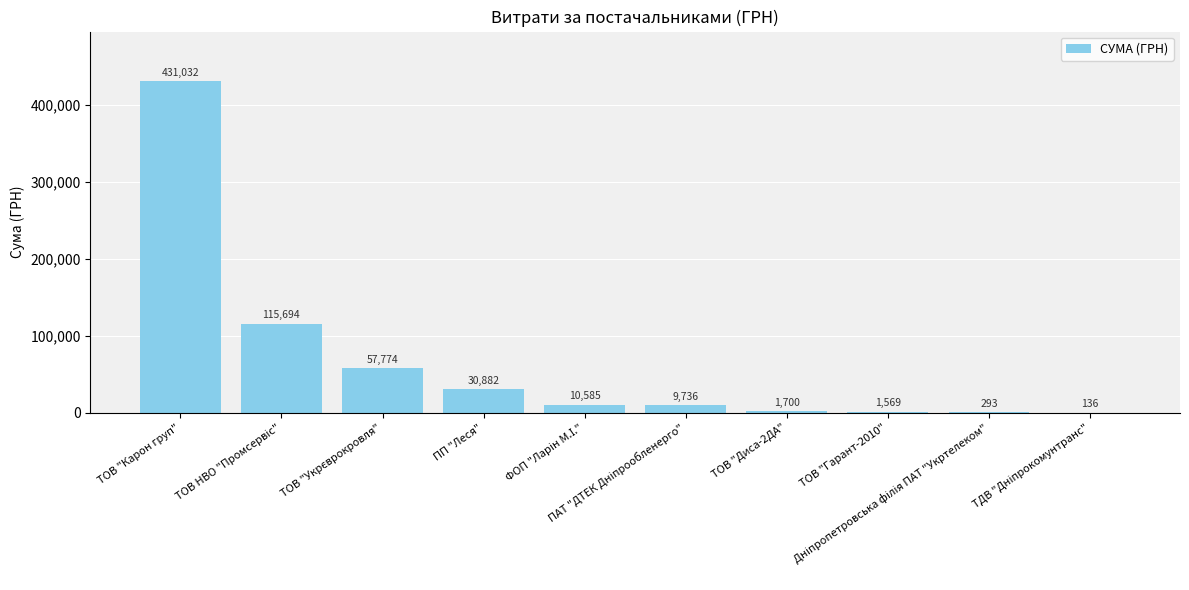

Are the bars grouped side by side (vs. stacked)?

No